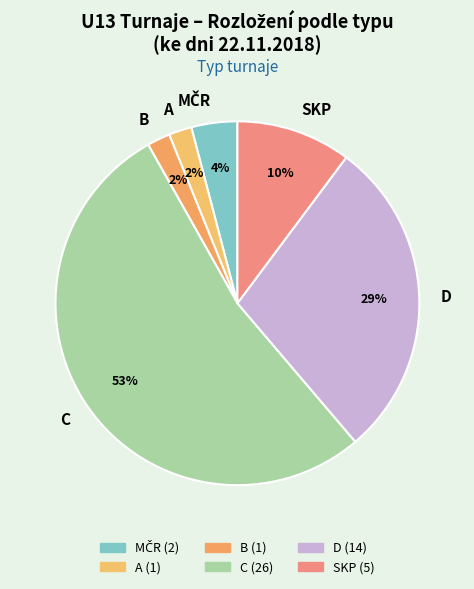

Is there any slice that represents more than half of the pie?

Yes